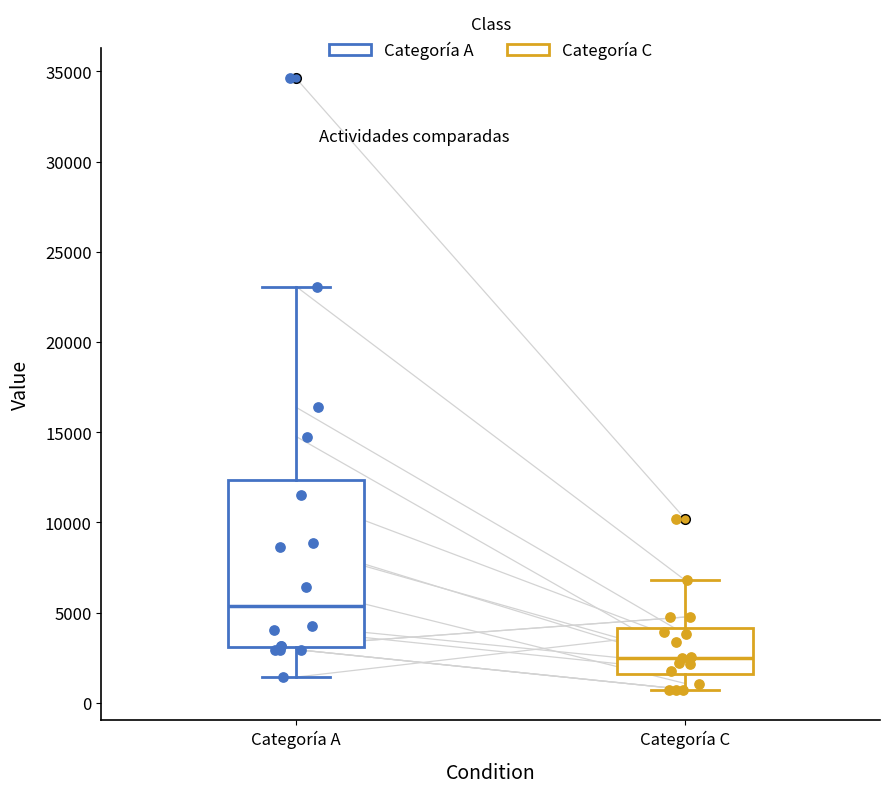

Where does the median line of the box for Categoría A sit on the y-axis? The values are not printed on the chart, so give them approximately, as read against the axis.

5500